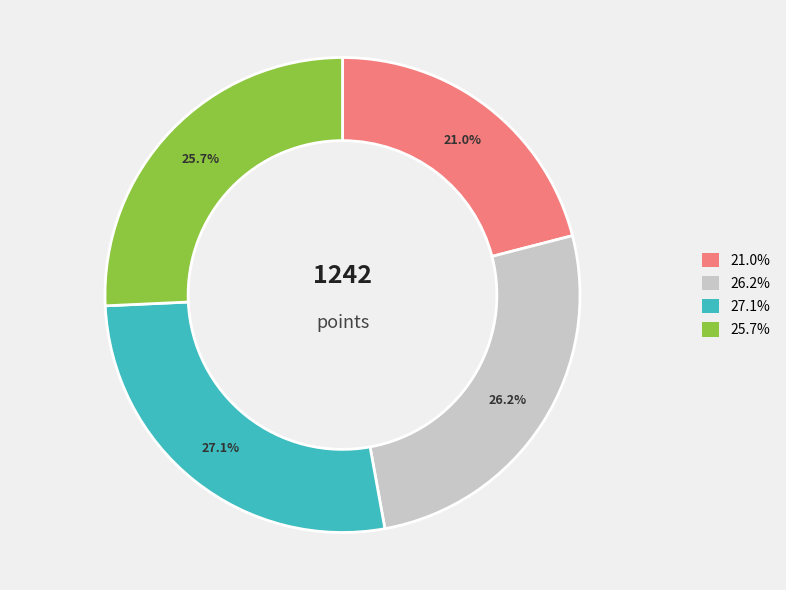

Is there a majority slice in this chart?

No